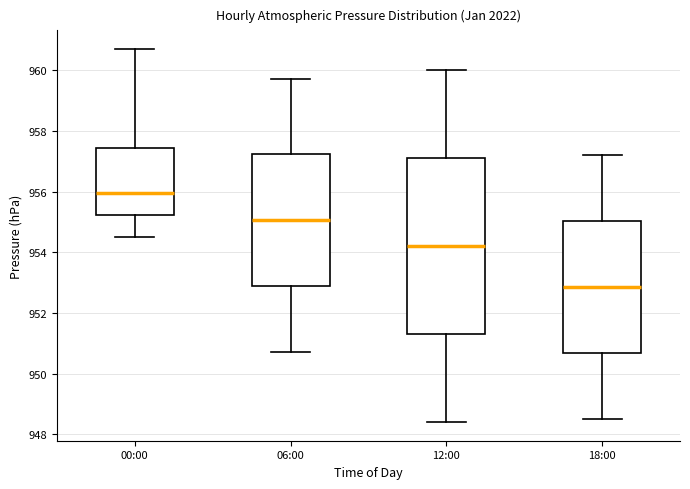

Which box has the highest median line?

00:00